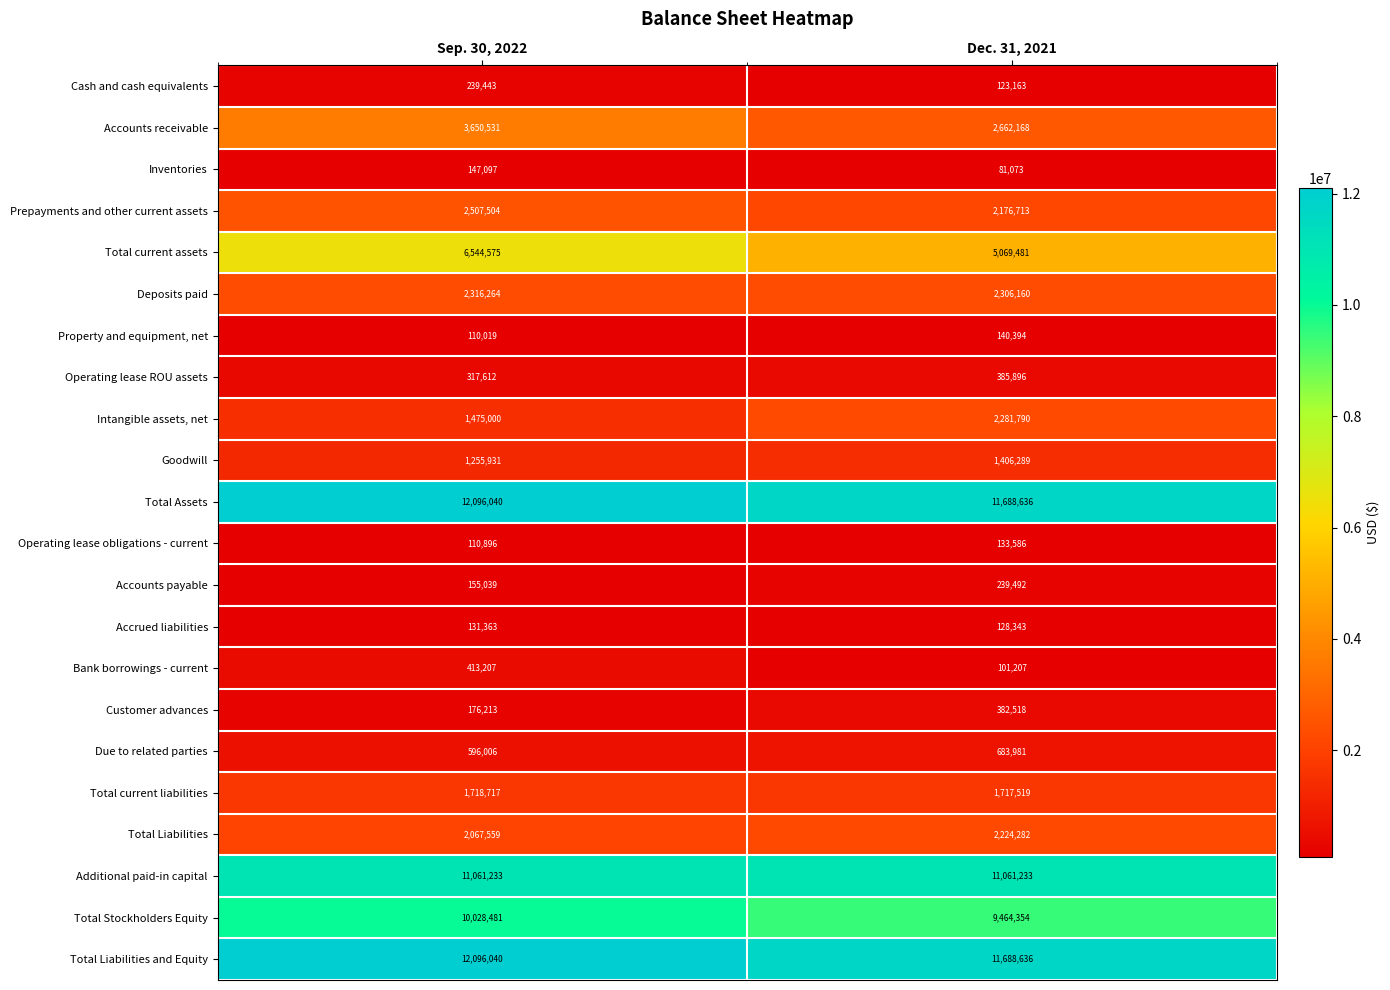

How many data points does each series have?

2